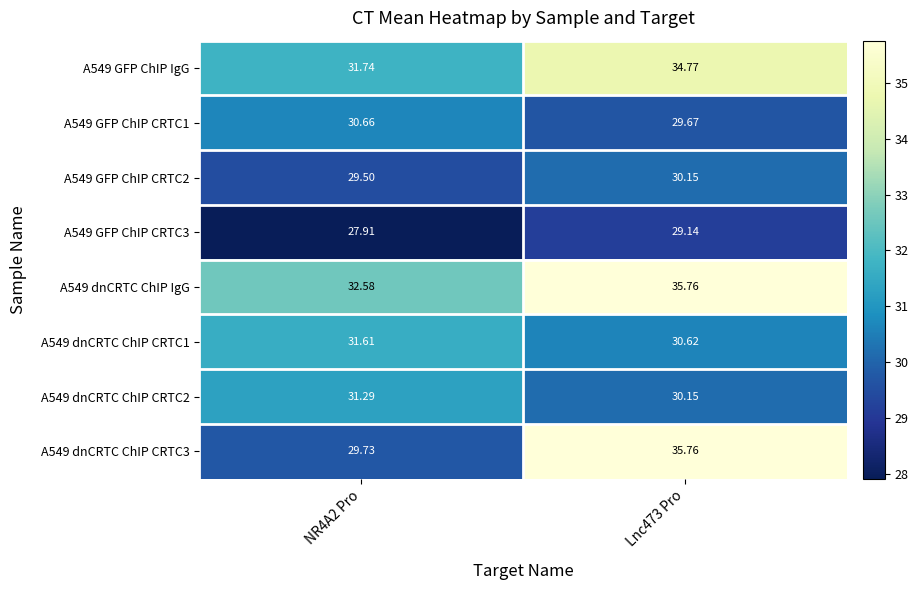

Is the value of A549 dnCRTC ChIP CRTC1 at NR4A2 Pro greater than the value of A549 dnCRTC ChIP CRTC2 at Lnc473 Pro?

Yes